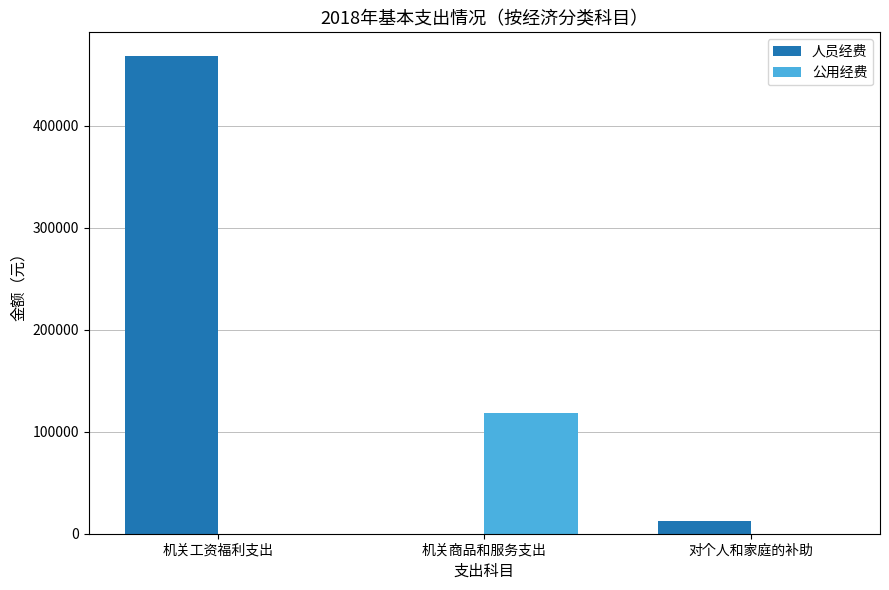

What is the approximate value of 人员经费 at 对个人和家庭的补助?

12189.1